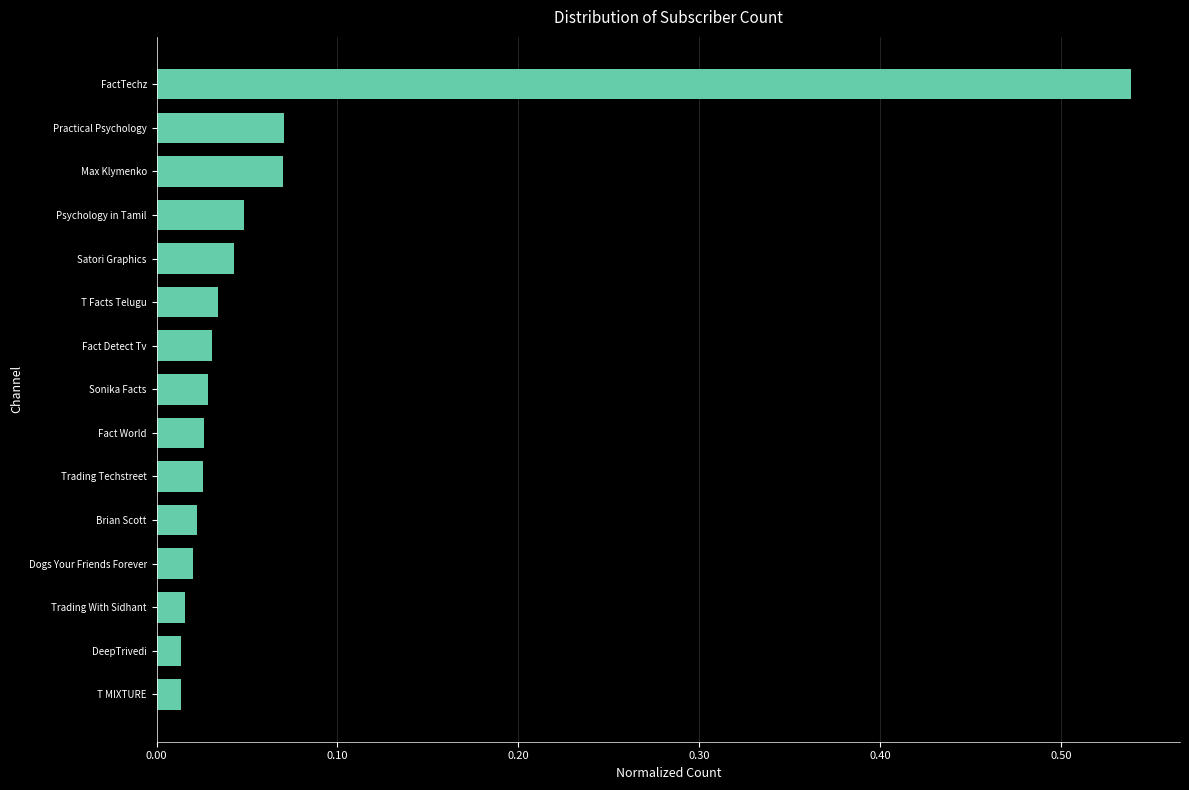

At which category does the chart reach its peak across all series?

FactTechz